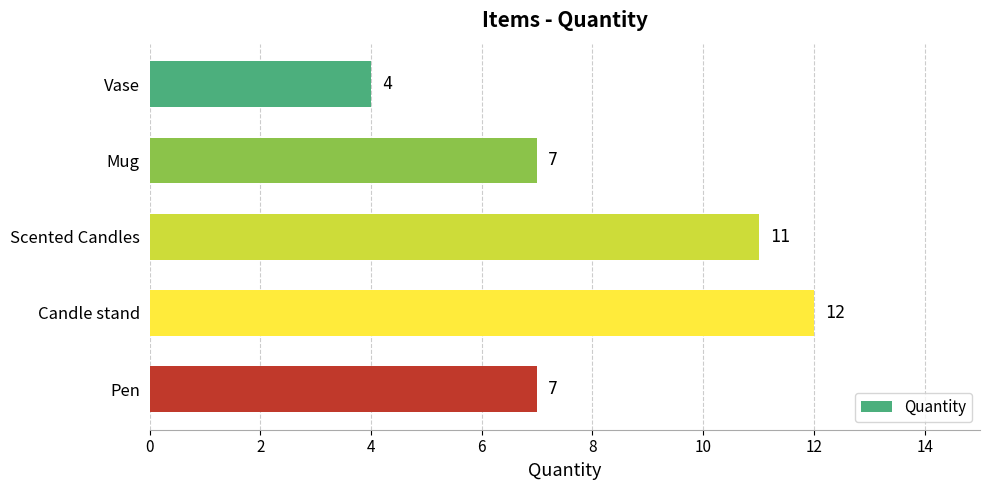

What is the ratio of the value at Mug to the value at Scented Candles?

0.6